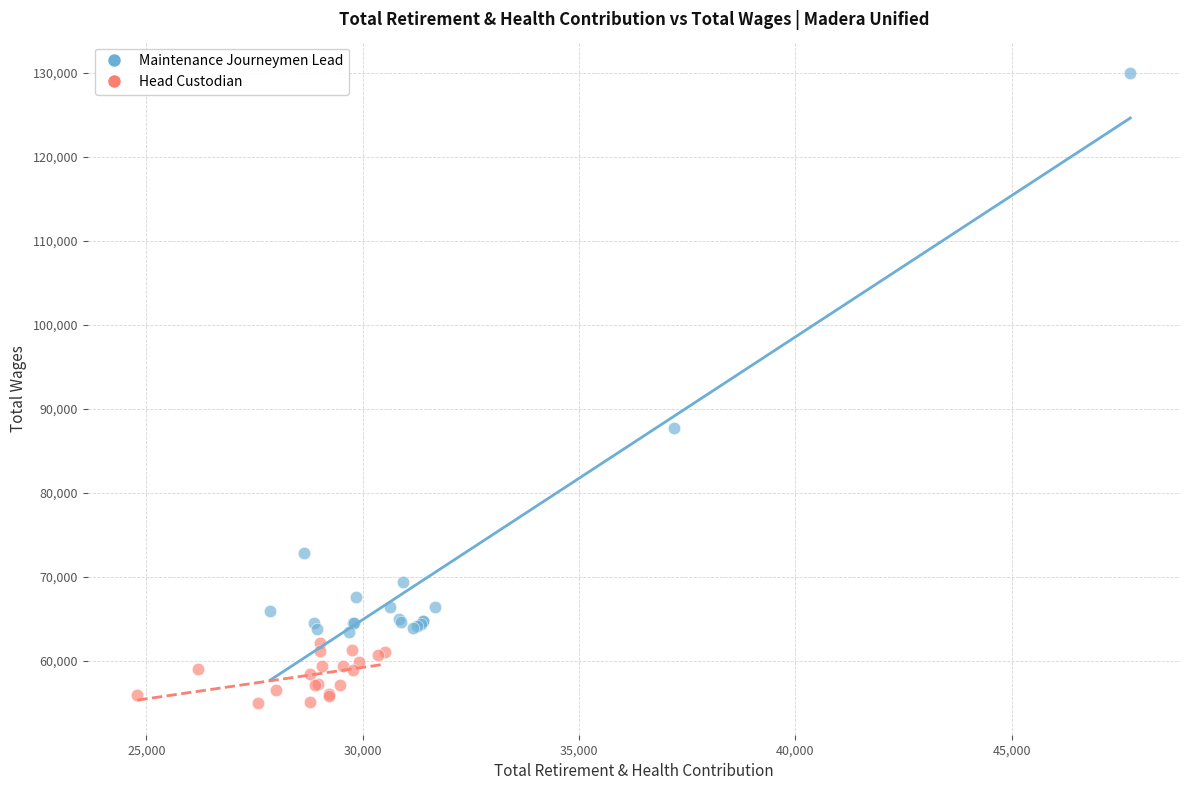

Which series has the widest spread of Y values?

Maintenance Journeymen Lead